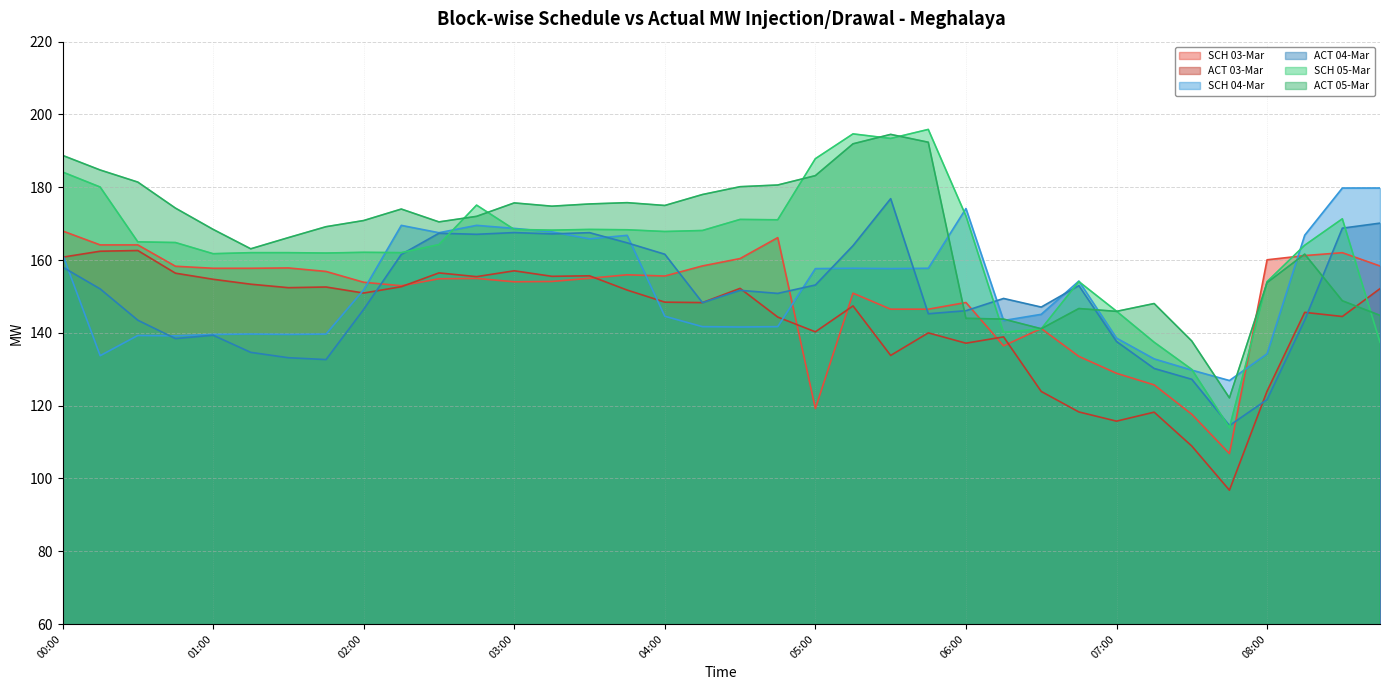

At which category is the sum across all series the highest?

00:00